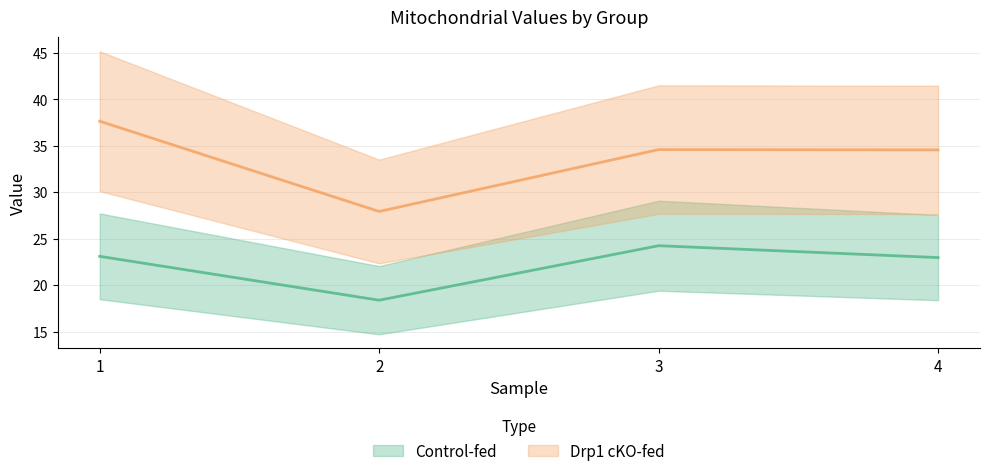

What is the difference between the Control-fed values at 1 and 3?

1.1